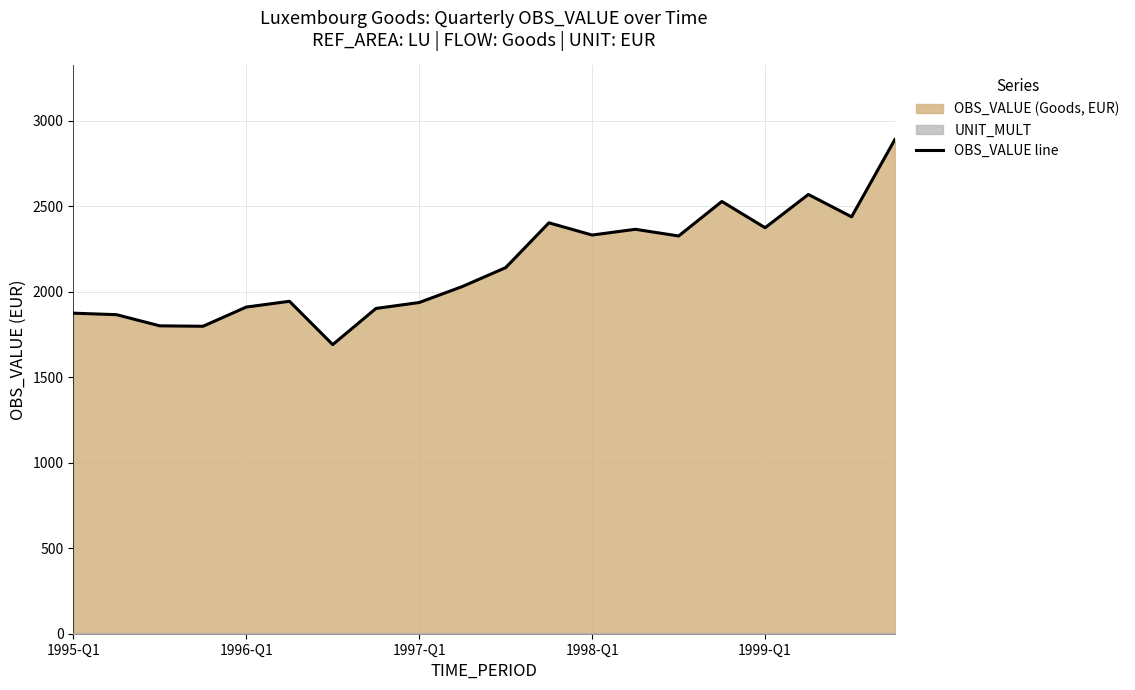

What is the maximum value shown in the chart?

2890.5